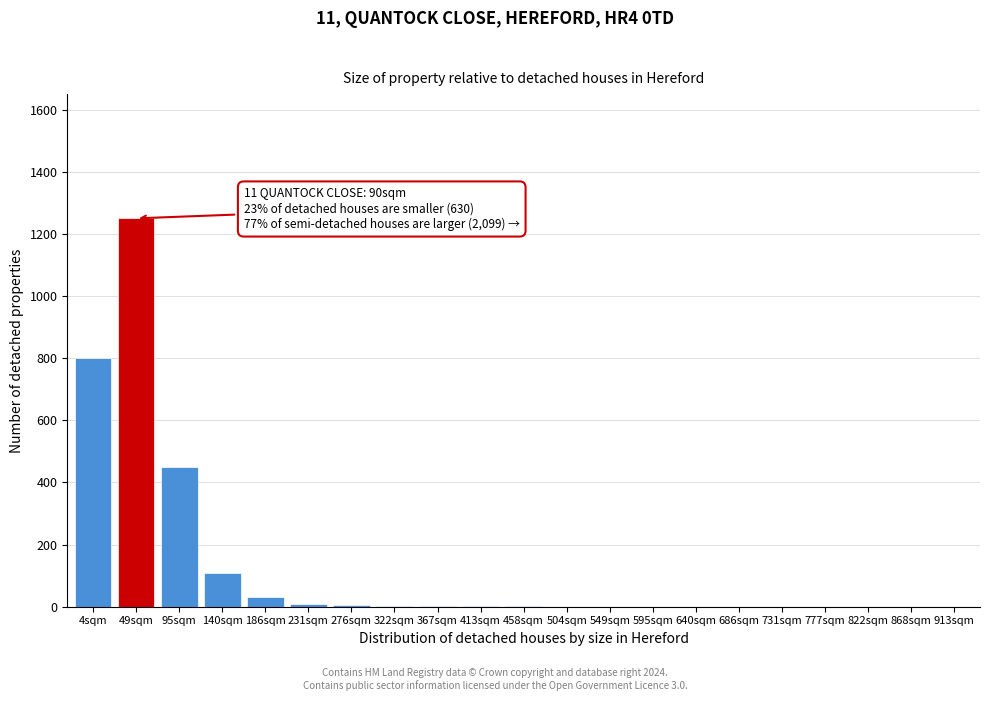

The chart shows a value of 541 at 913sqm. True or false?

False